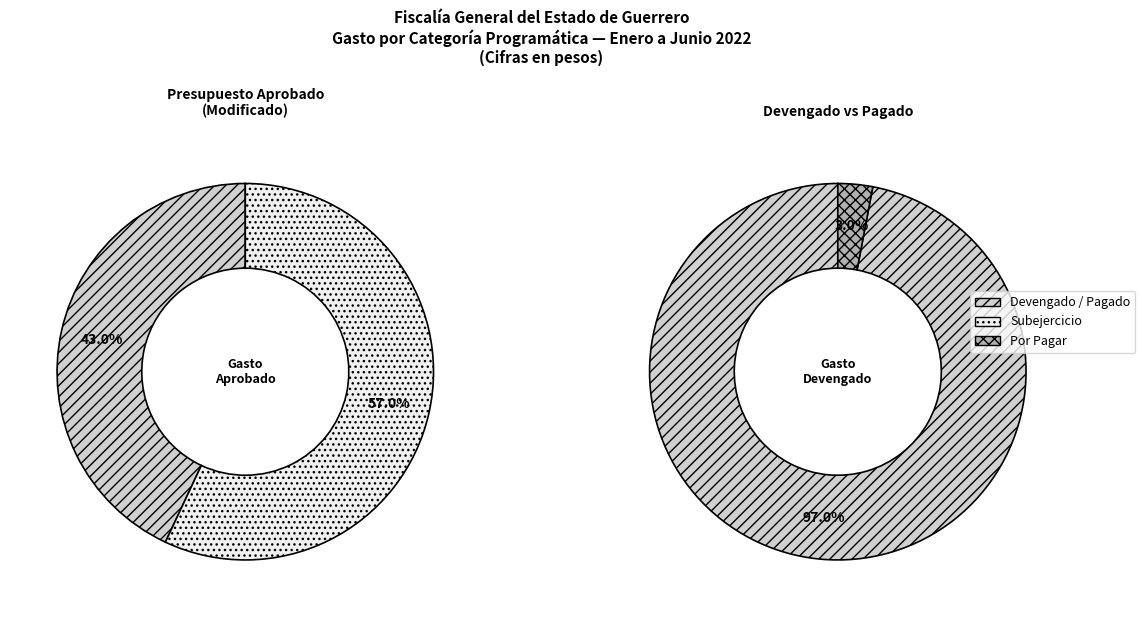

Is it true that Administrativos y de Apoyo is 1% of the pie?

False